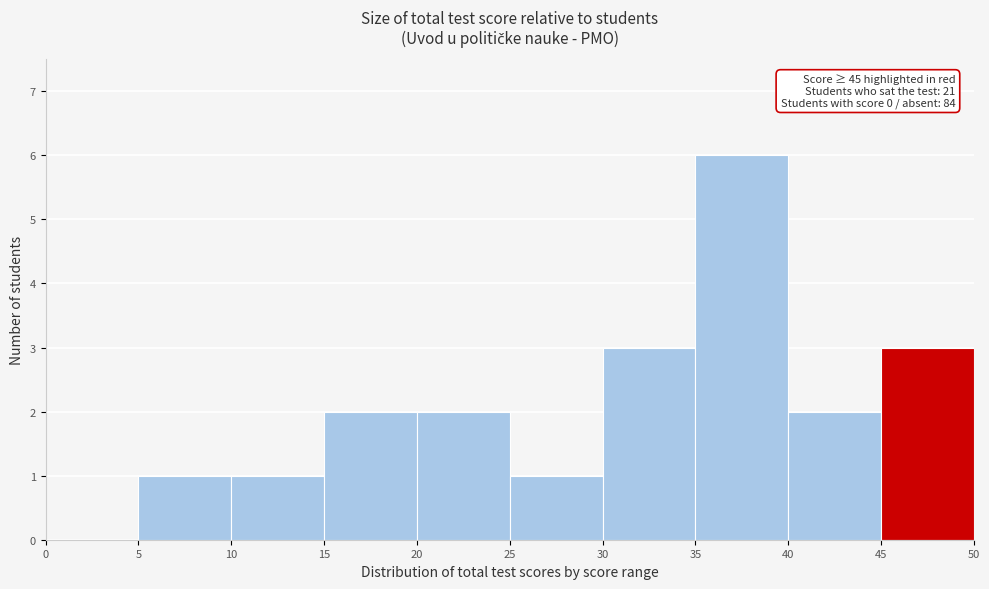

Which range on the x-axis has the tallest bar?

35 to 40